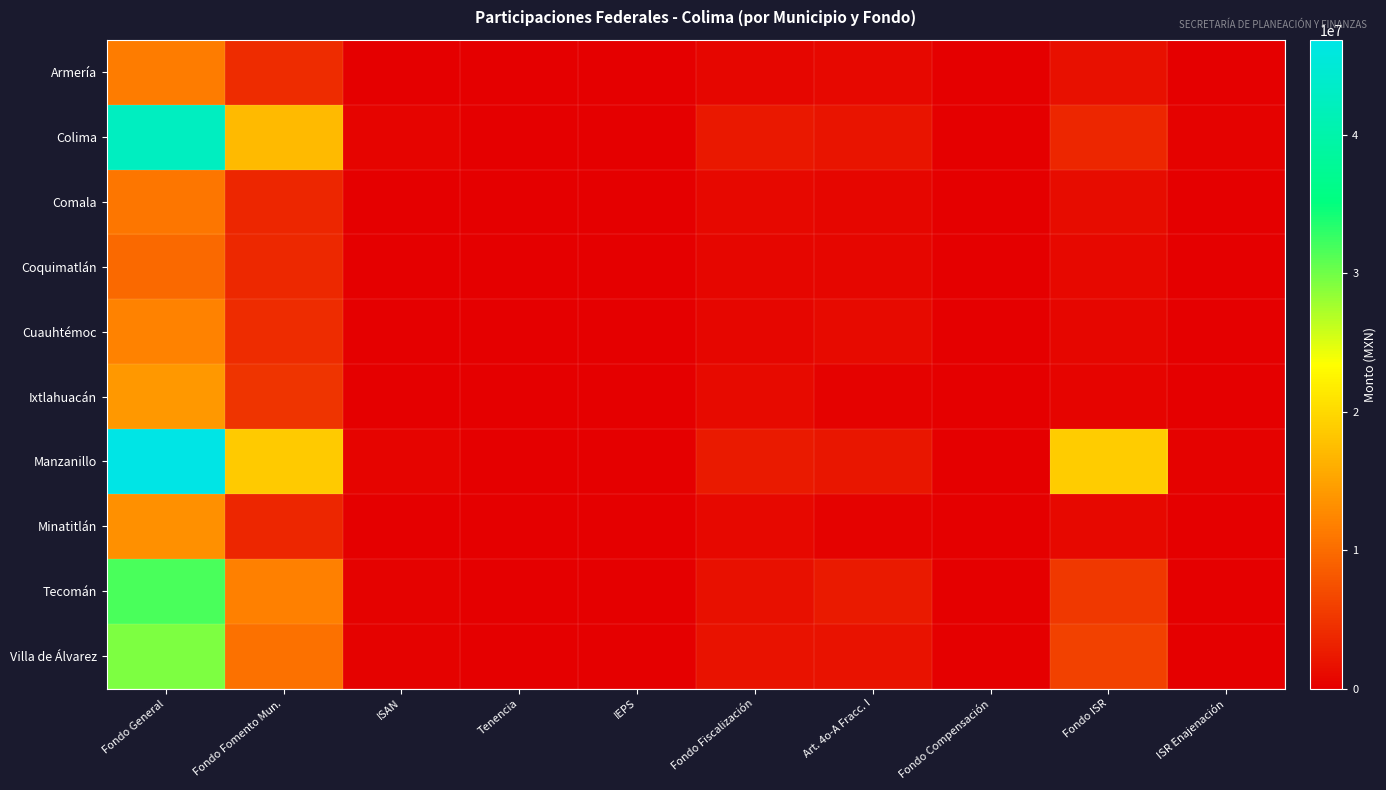

Which series has the widest spread of values?

Manzanillo